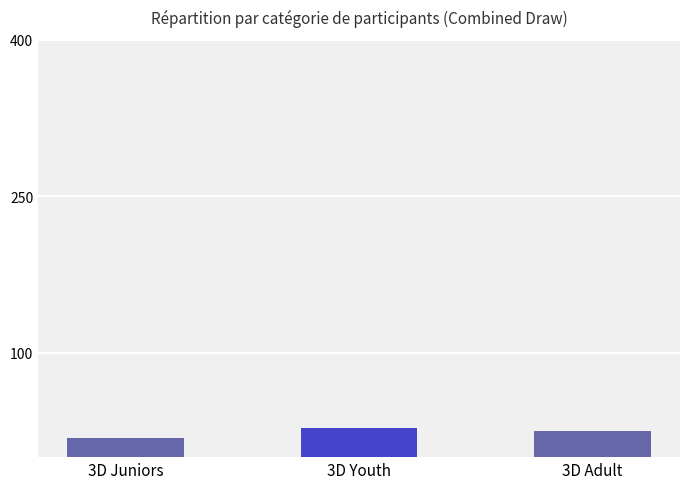

What is the label of the 2nd bar from the left?

3D Youth